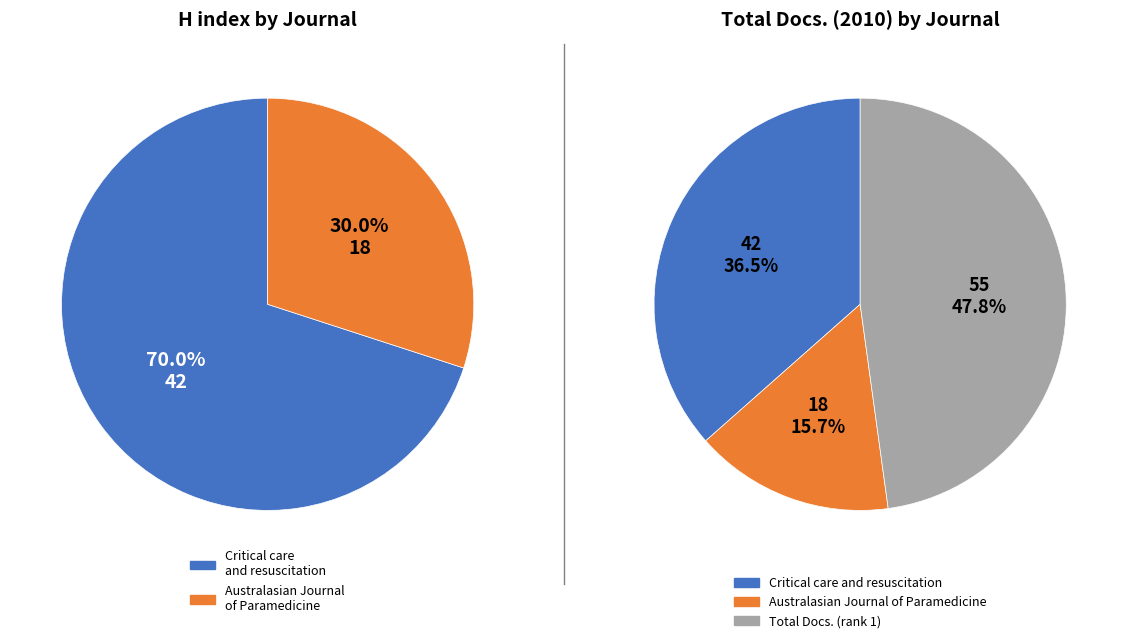

To the nearest percent, what is the average slice percentage?

50%